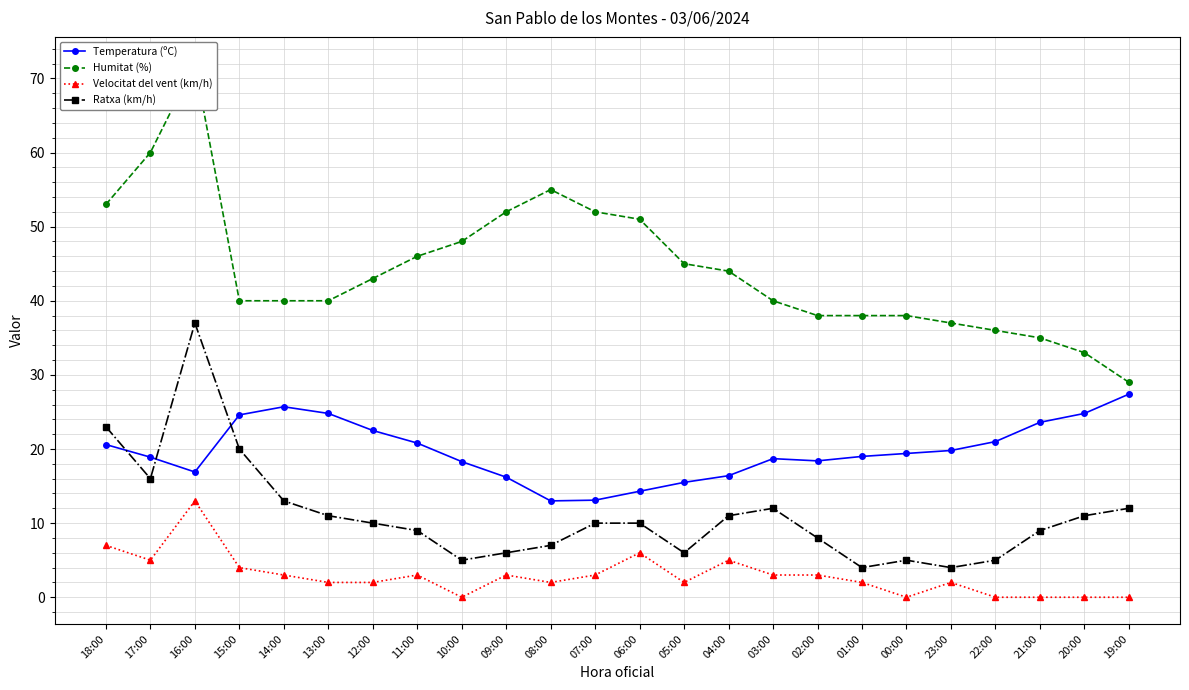

Which series has the largest range (max minus min)?

Humitat (%)